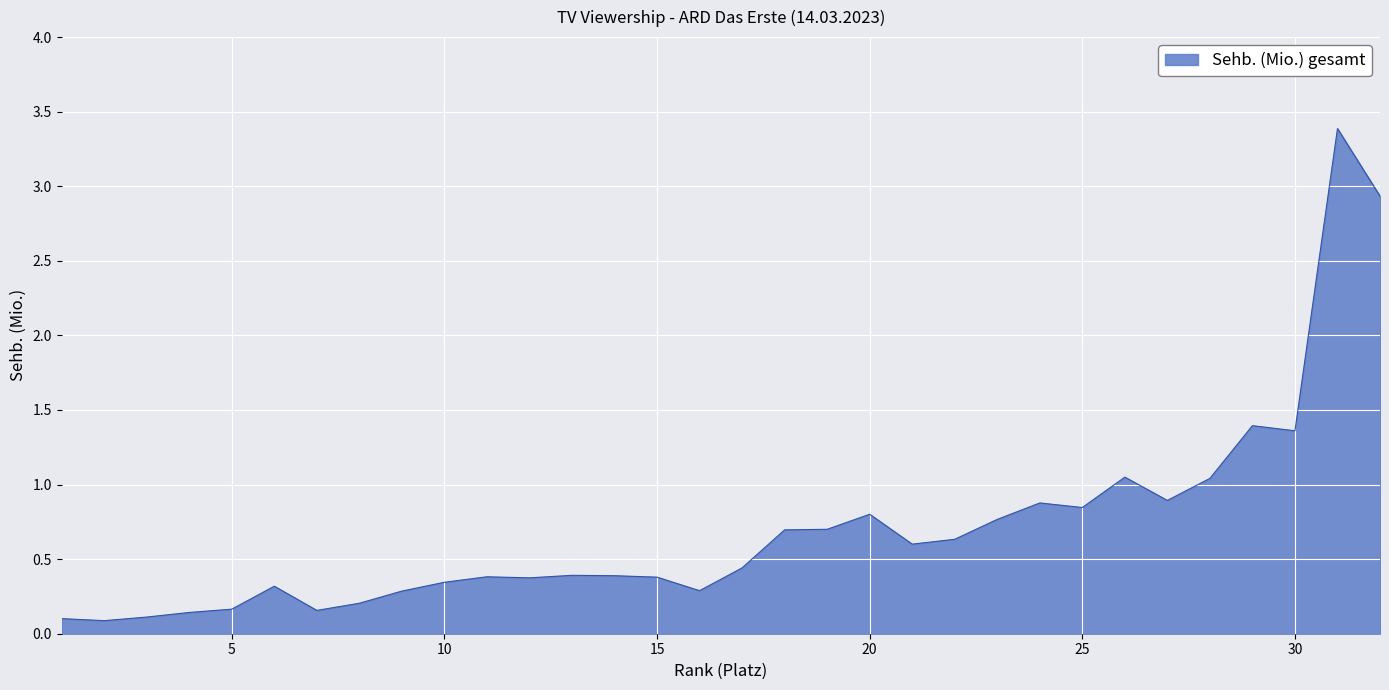

What is the greatest value displayed?

3.4